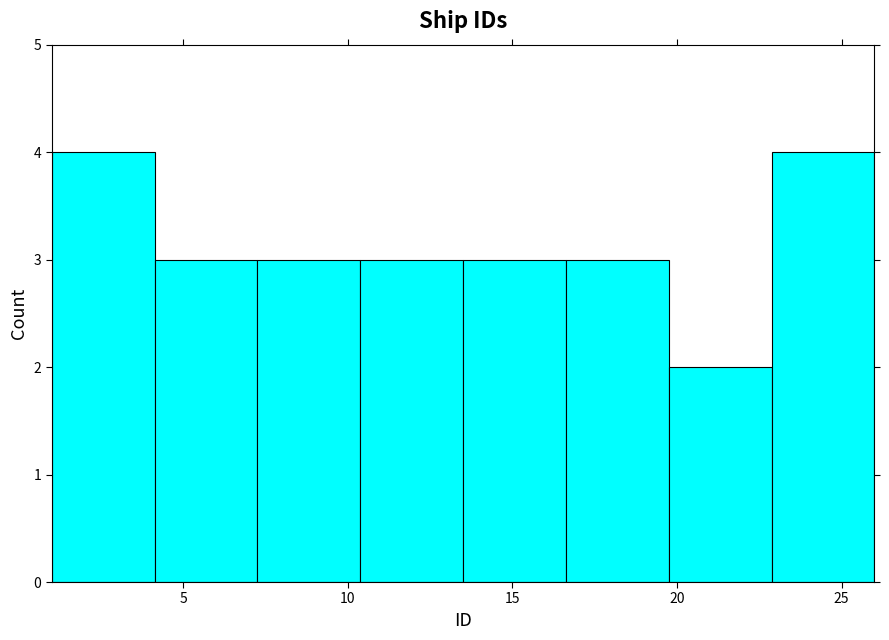

How tall is the bar that spans 10.5 to 13.5 on the x-axis? Neither the bar edges nor the heights are printed on the chart, so give them approximately, as read against the axes.

3